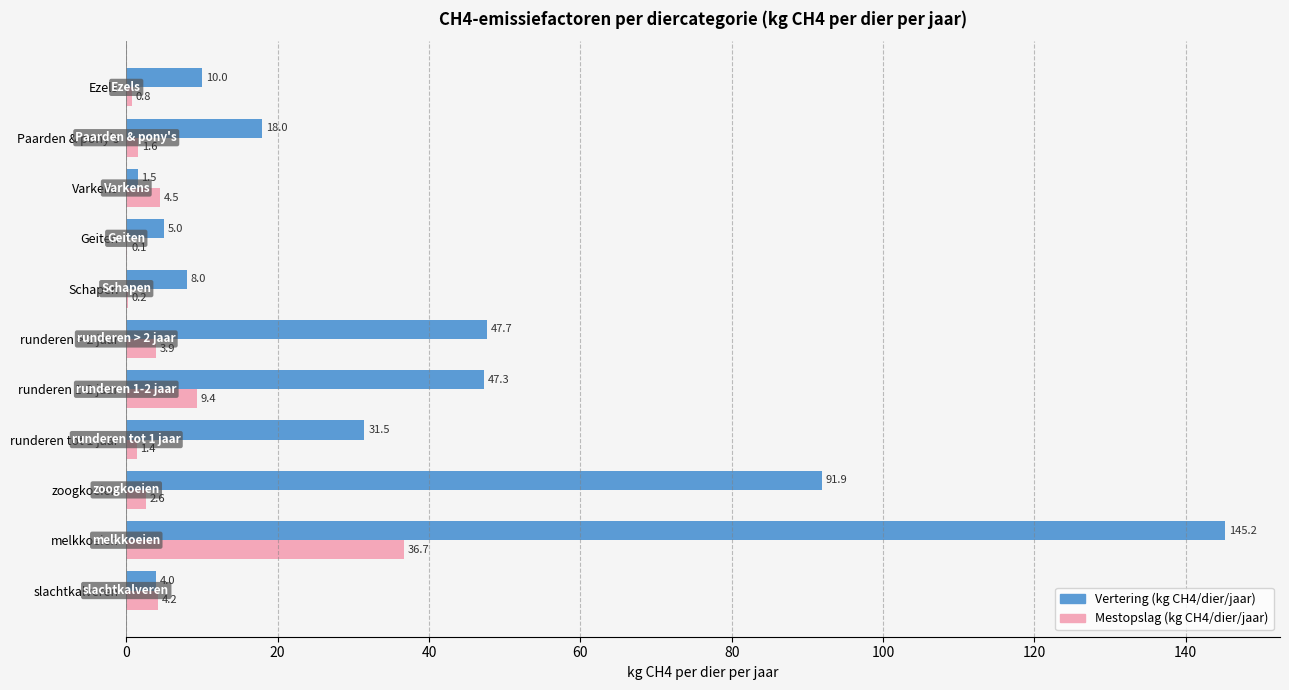

Is the value of Vertering (kg CH4/dier/jaar) at runderen > 2 jaar greater than the value of Mestopslag (kg CH4/dier/jaar) at Ezels?

Yes